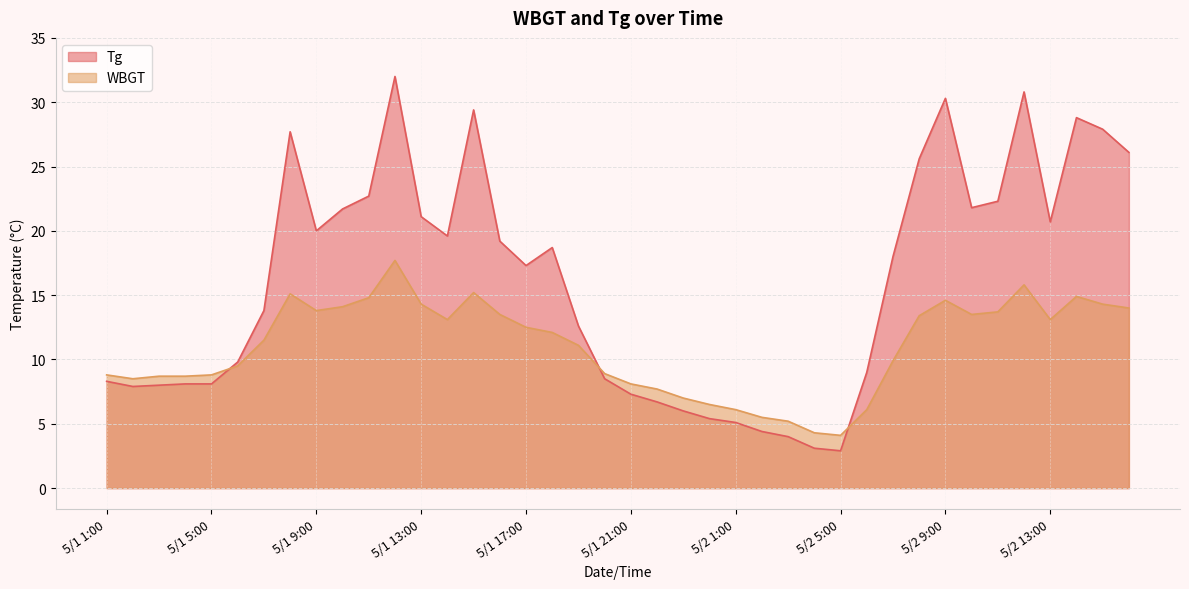

List the series in order of their peak value, lowest first.

WBGT, Tg